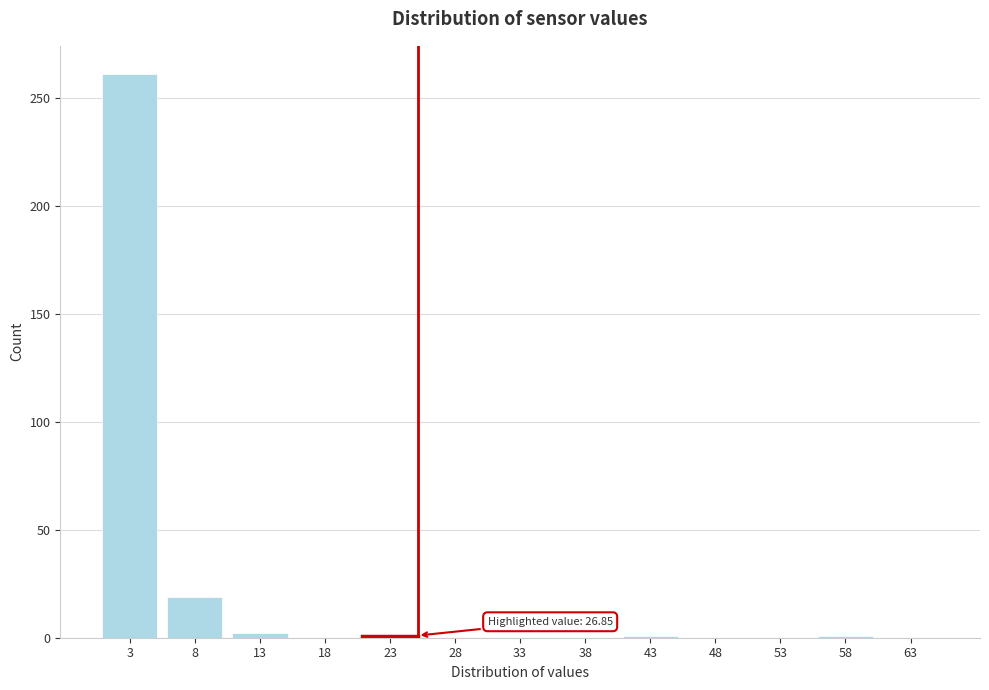

True or false: the data shows 1 at 58.

True